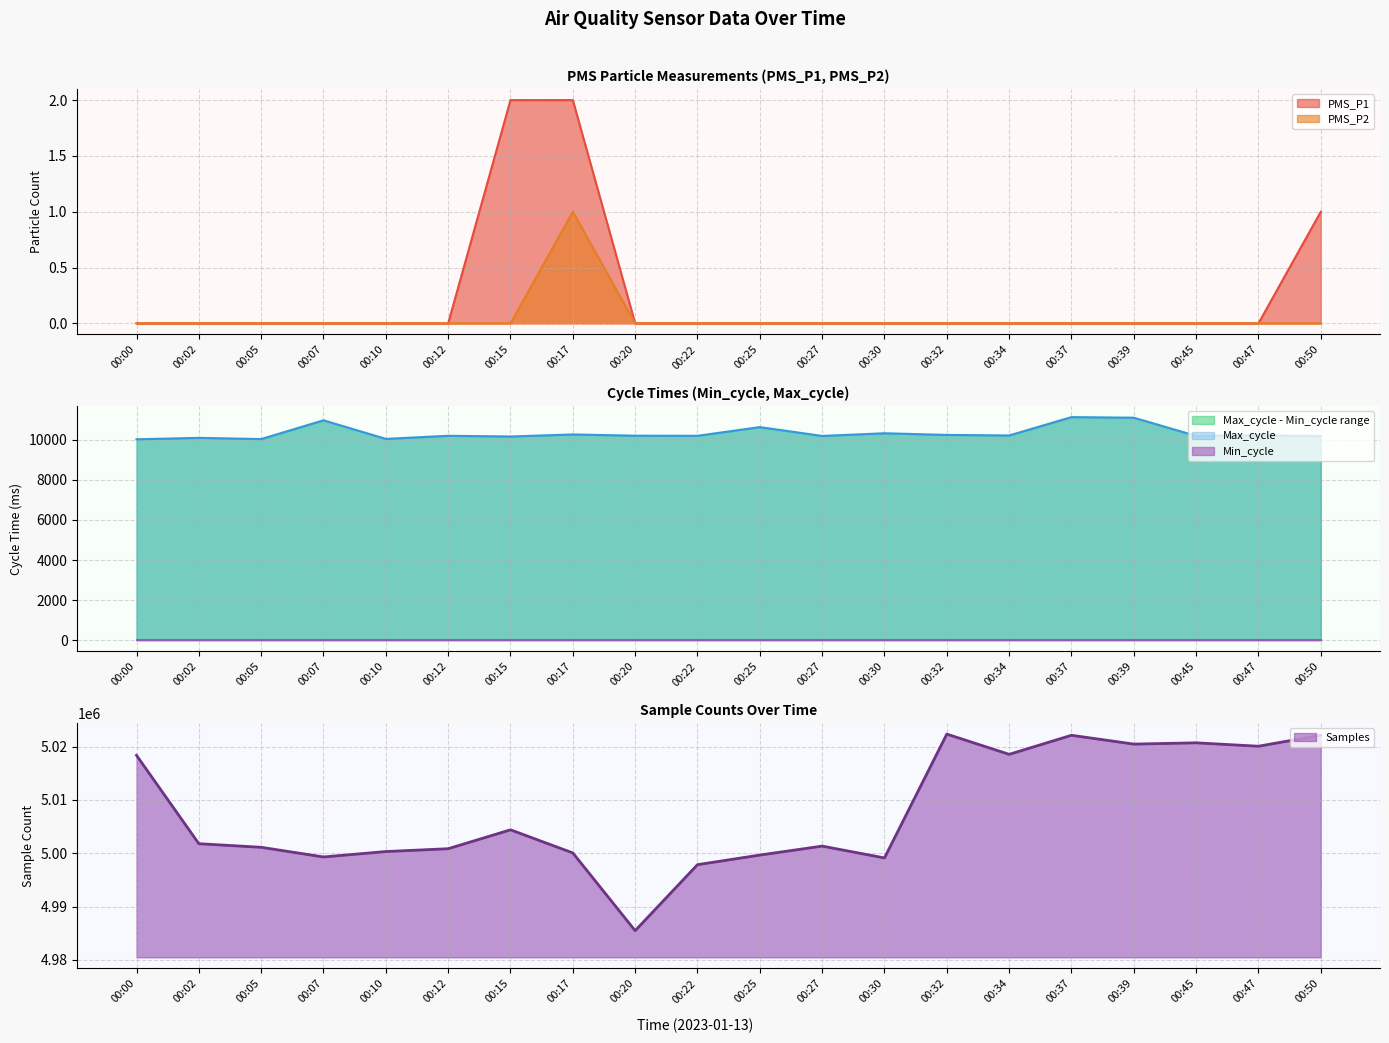

Read the Max_cycle value at 00:50, to the nearest 100.

10200